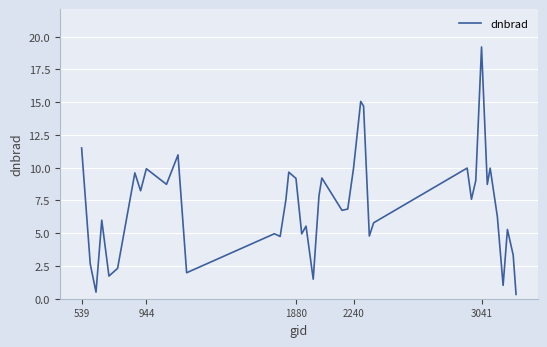

What is the greatest value displayed?

19.2